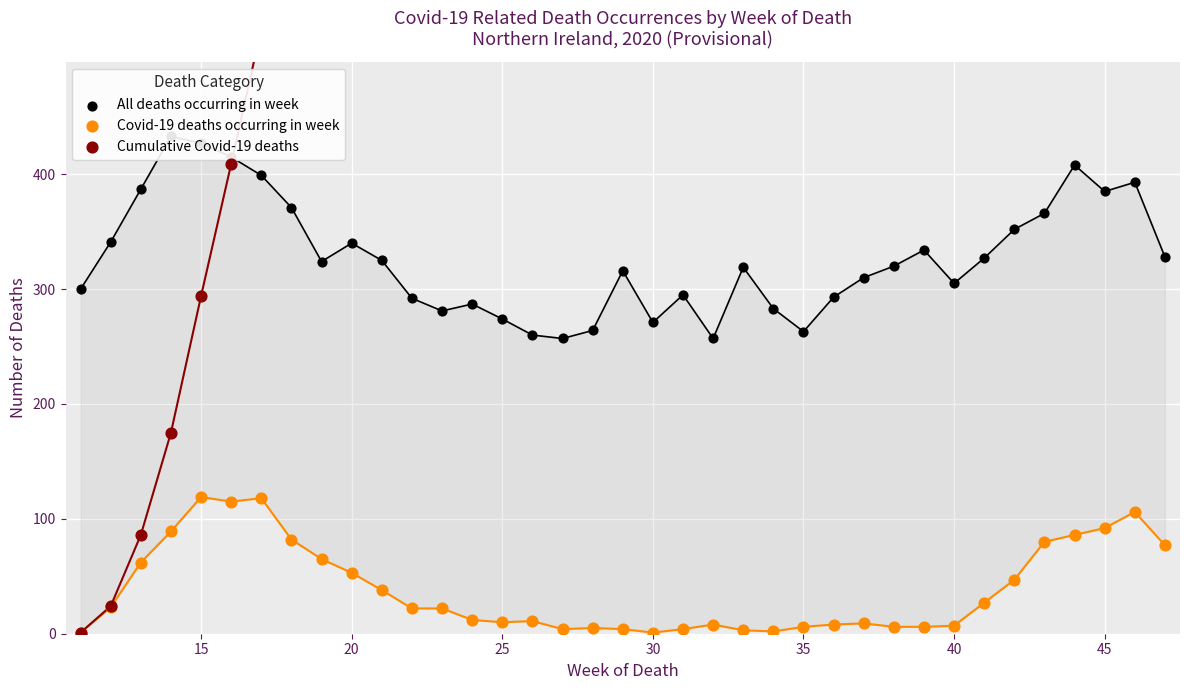

Which series has the widest spread of Y values?

Cumulative Covid-19 deaths